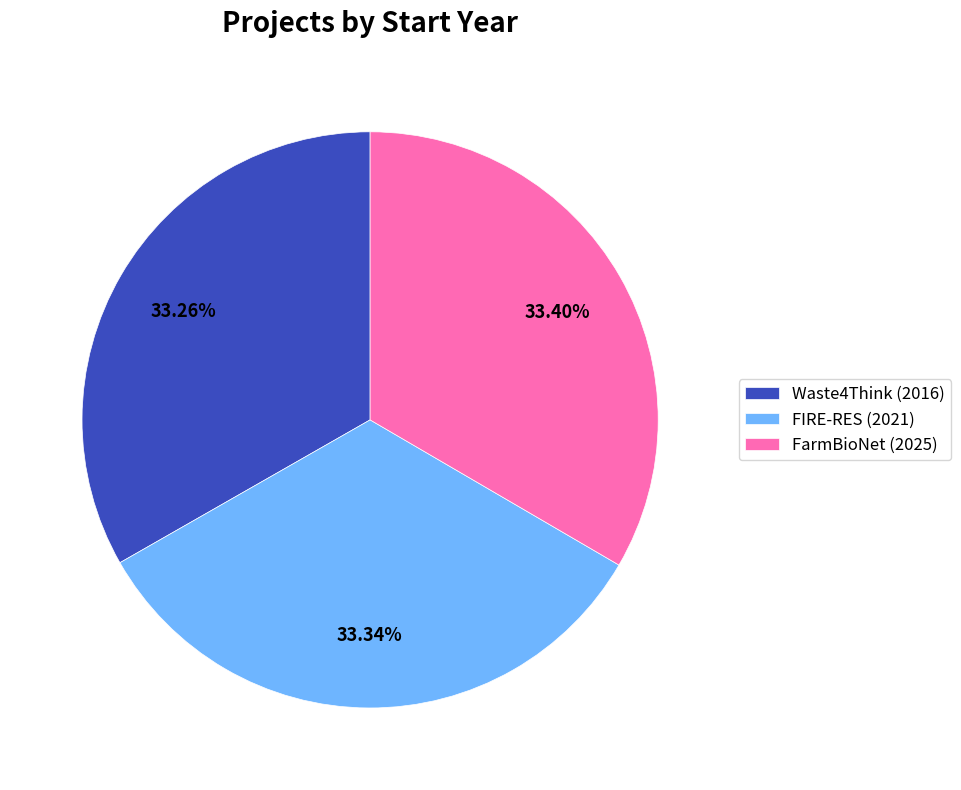

To the nearest percent, what is the average slice percentage?

33%